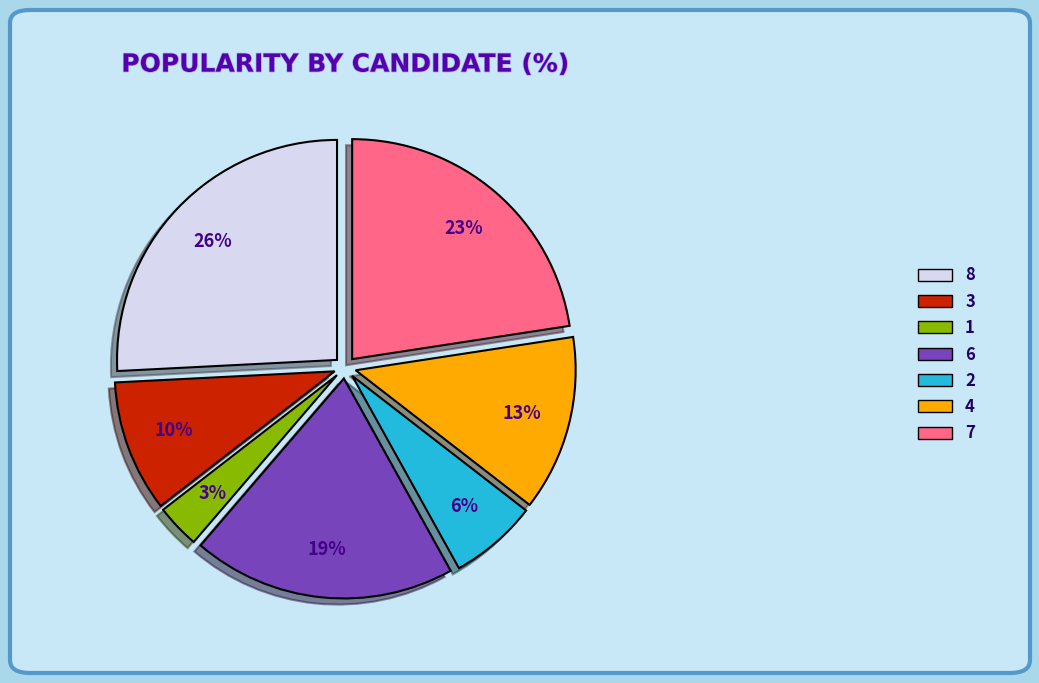

To the nearest percent, what portion does 6 represent?

19%